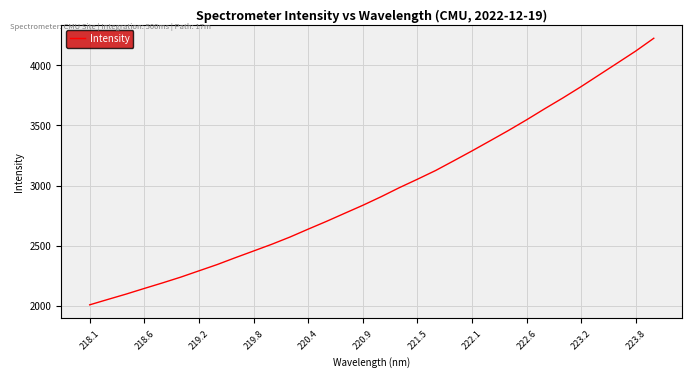

True or false: the data has more than 1 interior local peaks.

False